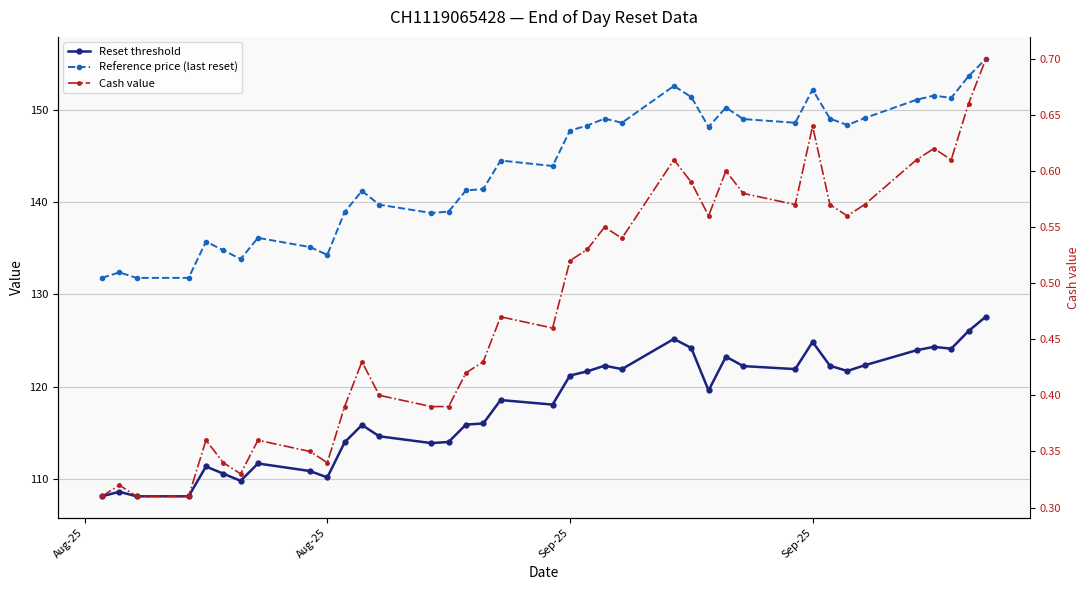

List the series in order of their overall mean, highest first.

Reference price (last reset), Reset threshold, Cash value